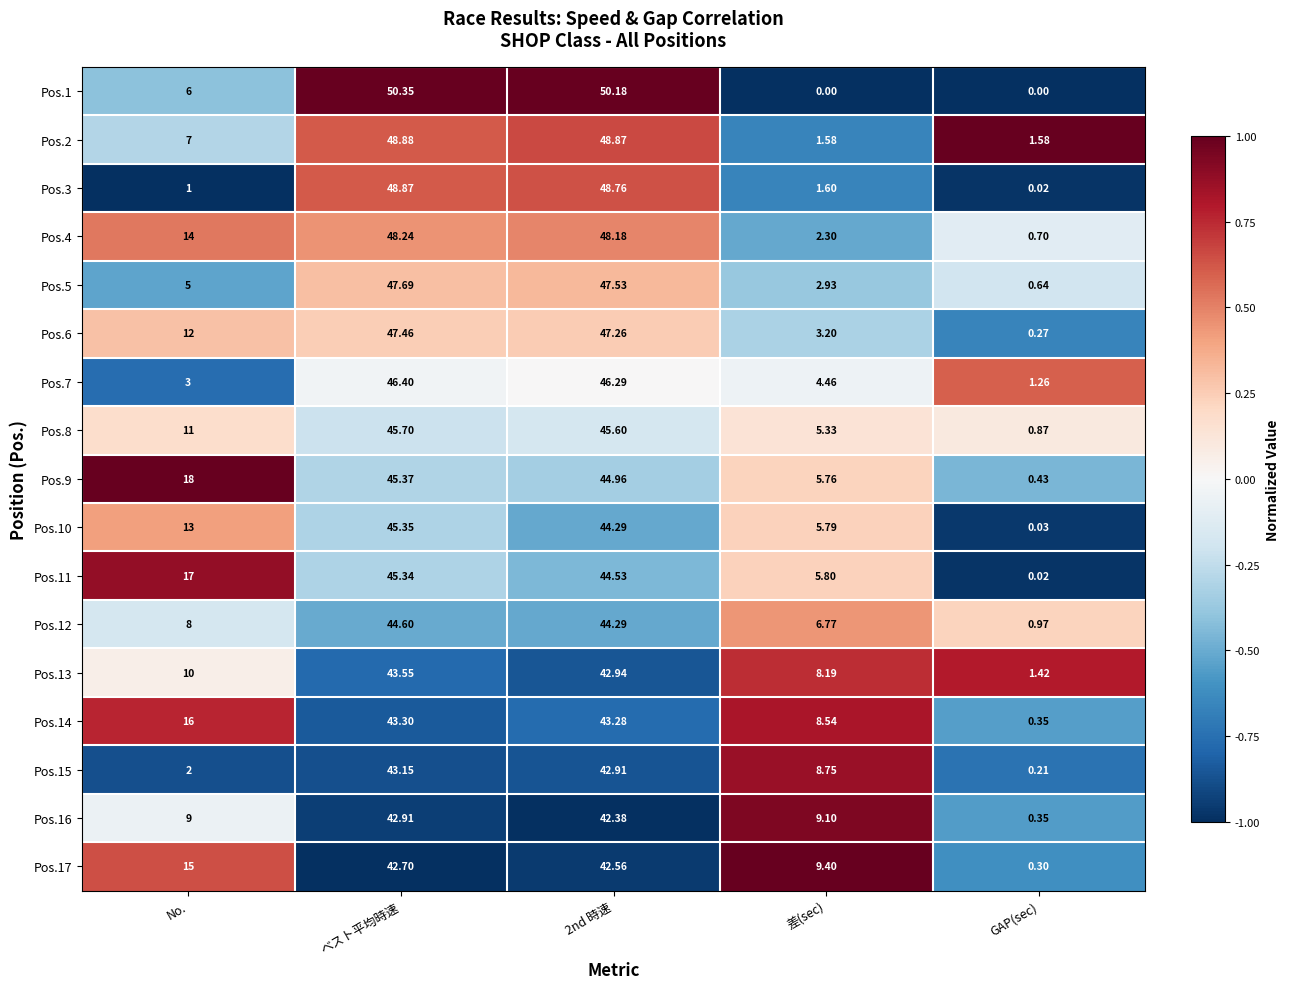

How many data points in Pos.3 are less than 1?

1